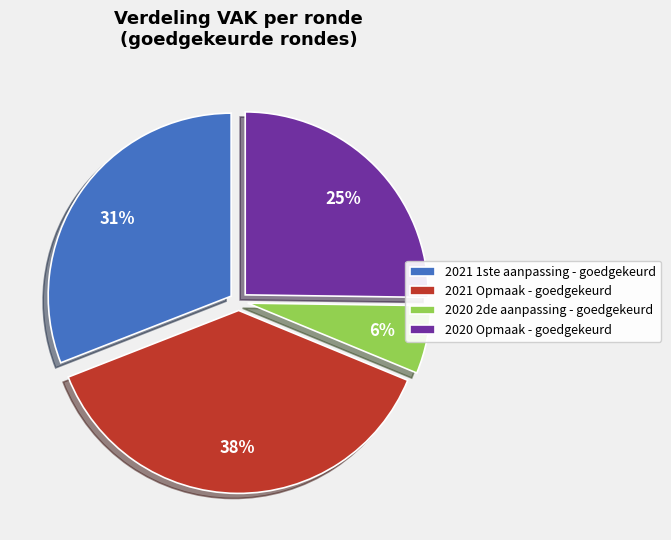

Which has a higher value, 2020 Opmaak - goedgekeurd or 2021 Opmaak - goedgekeurd?

2021 Opmaak - goedgekeurd